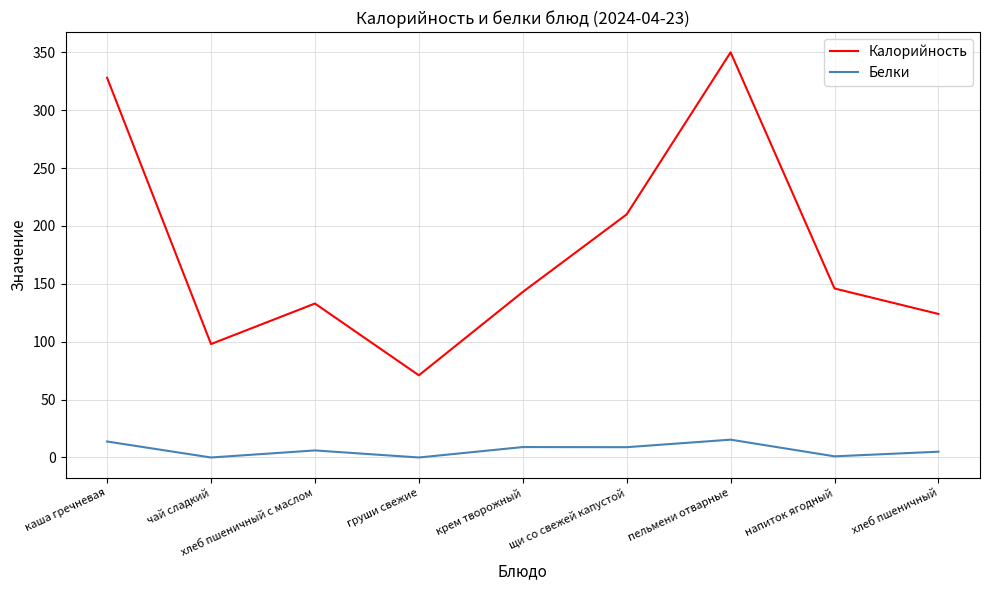

At which category does Белки reach its first local valley?

чай сладкий